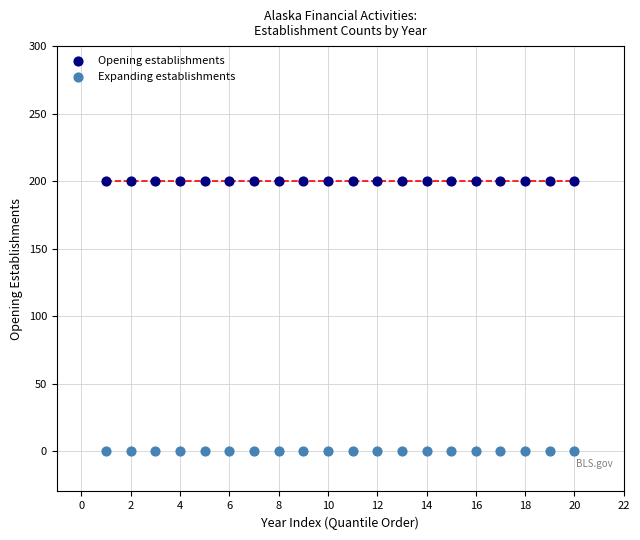

Which series contains the highest Y value?

Opening establishments